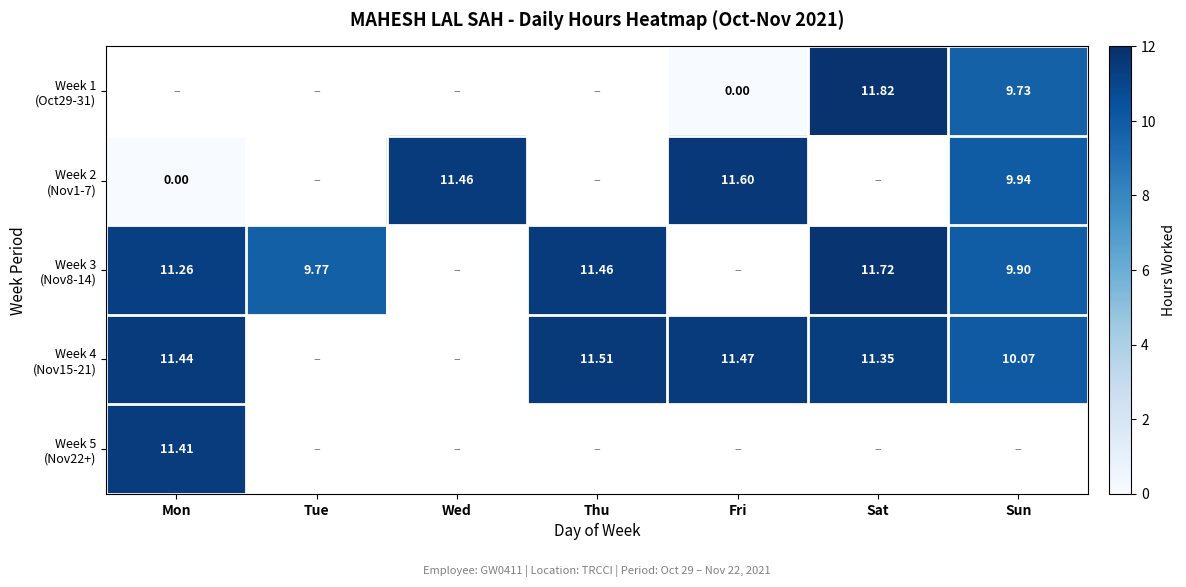

Between Thu and Mon, which is larger?

Mon